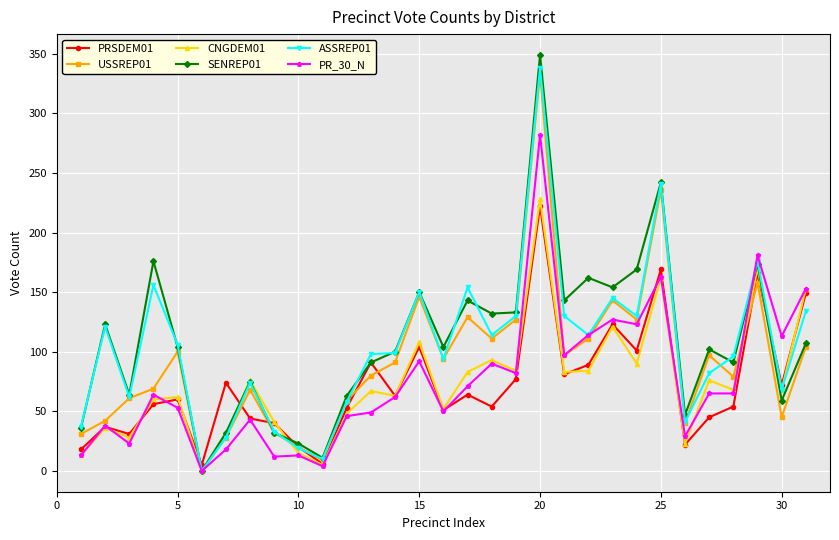

True or false: USSREP01 has more than 2 interior local peaks.

True